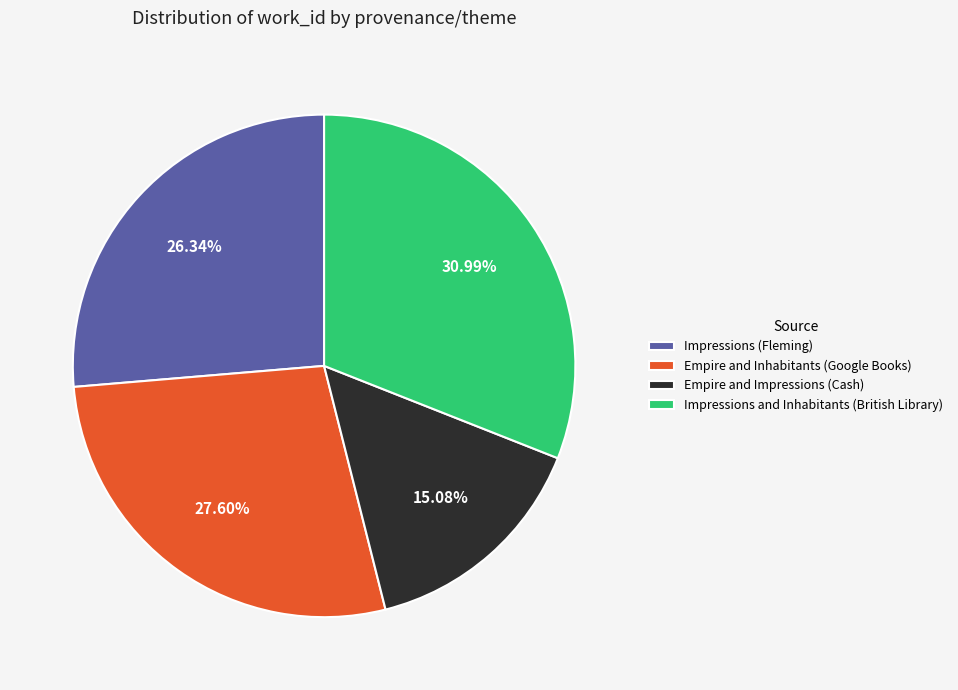

Count the number of slices in the pie.

4